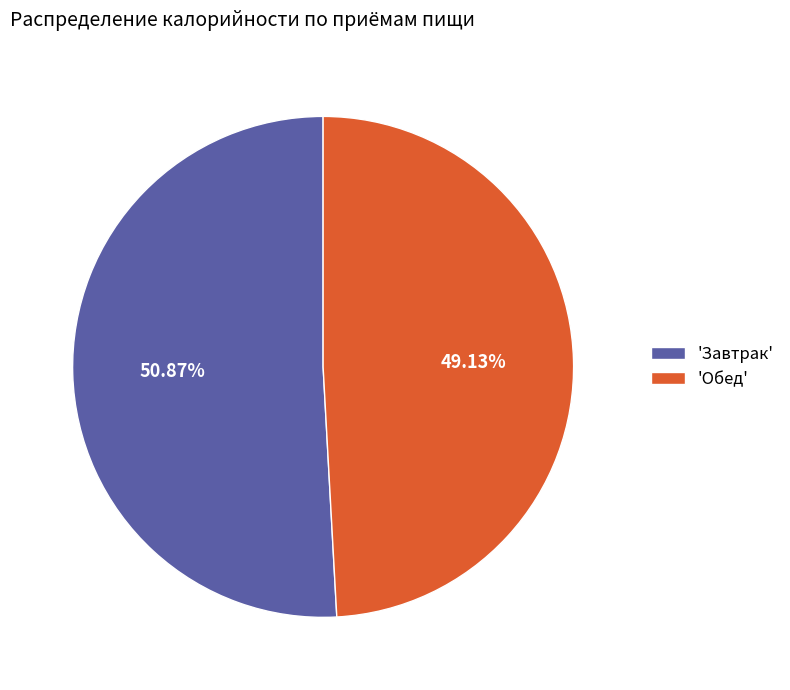

How many segments does this pie chart have?

2